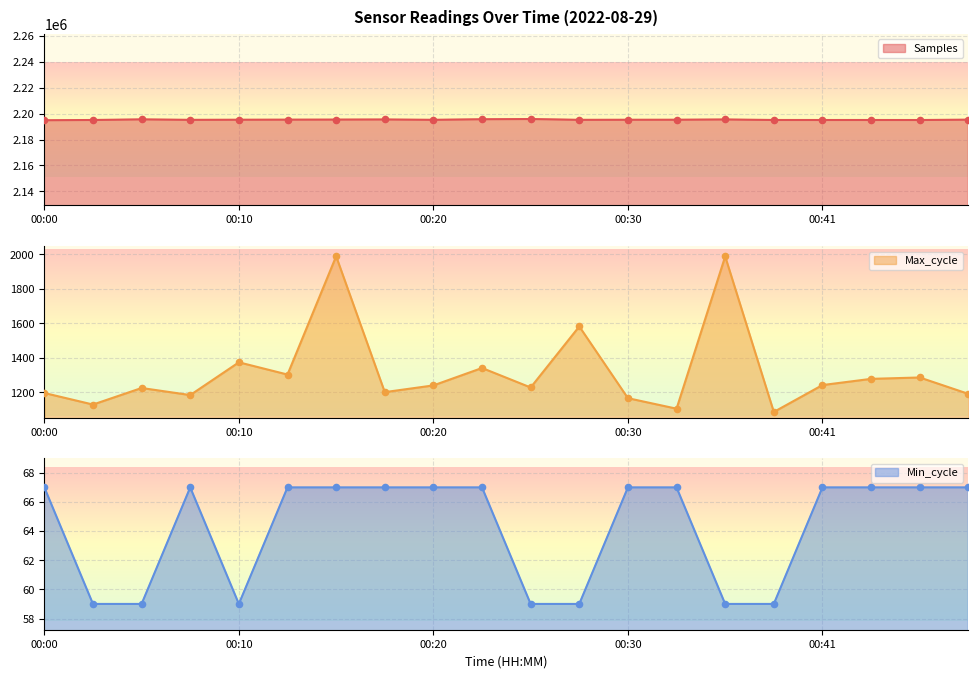

Which series reaches the maximum Y coordinate?

Samples